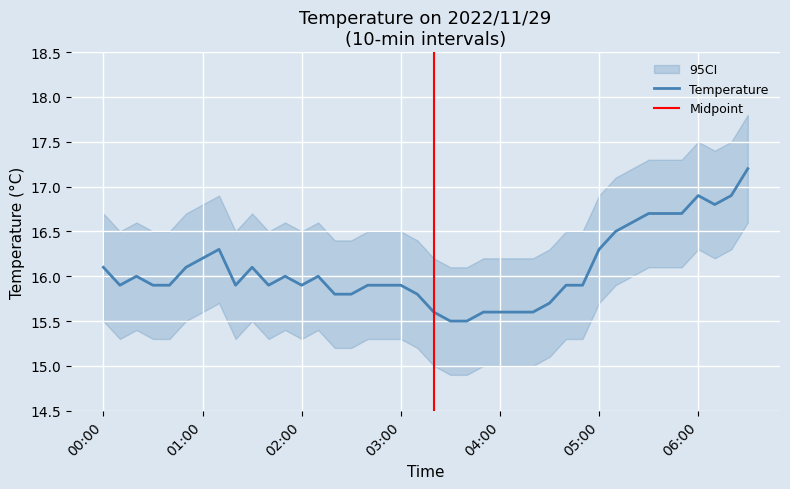

The value of Temperature at 01:00 is 28.4. True or false?

False